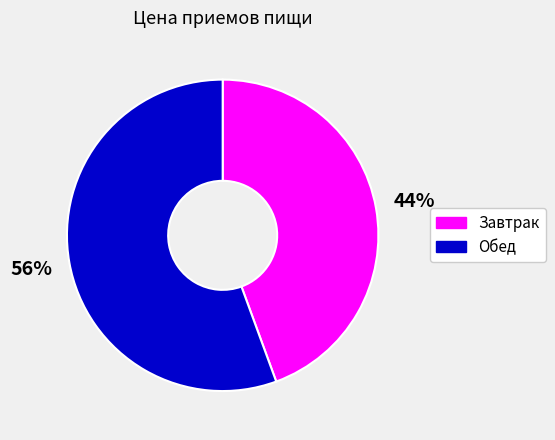

To the nearest percent, what portion does Обед represent?

56%